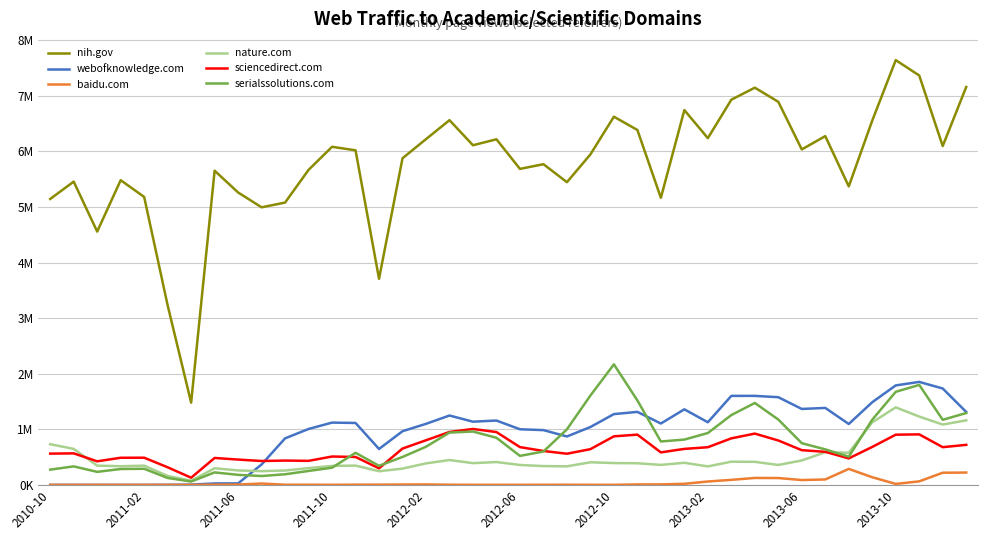

What are all the series names shown in the legend?

nih.gov, webofknowledge.com, baidu.com, nature.com, sciencedirect.com, serialssolutions.com